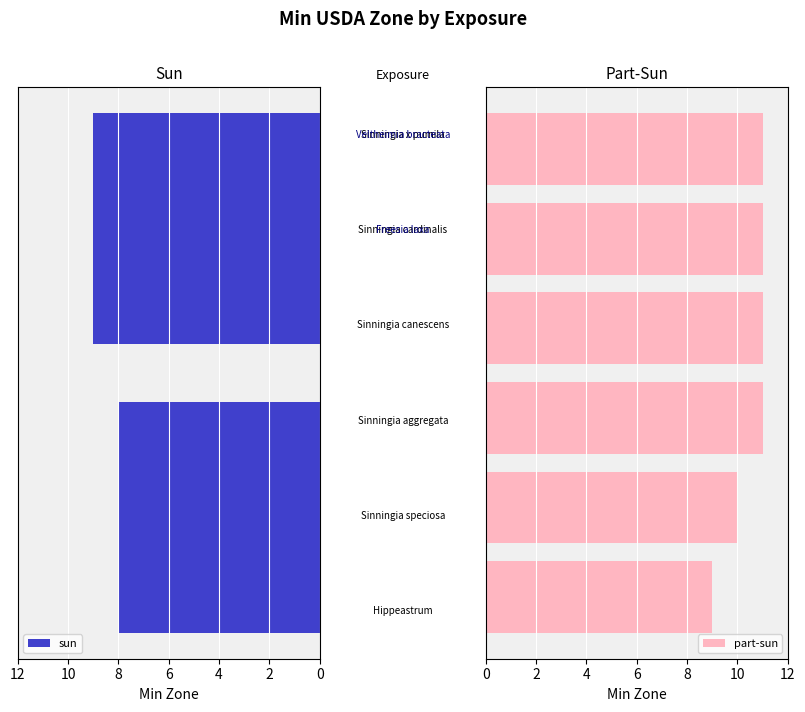

What is the change in value from 2 to 8?

+1